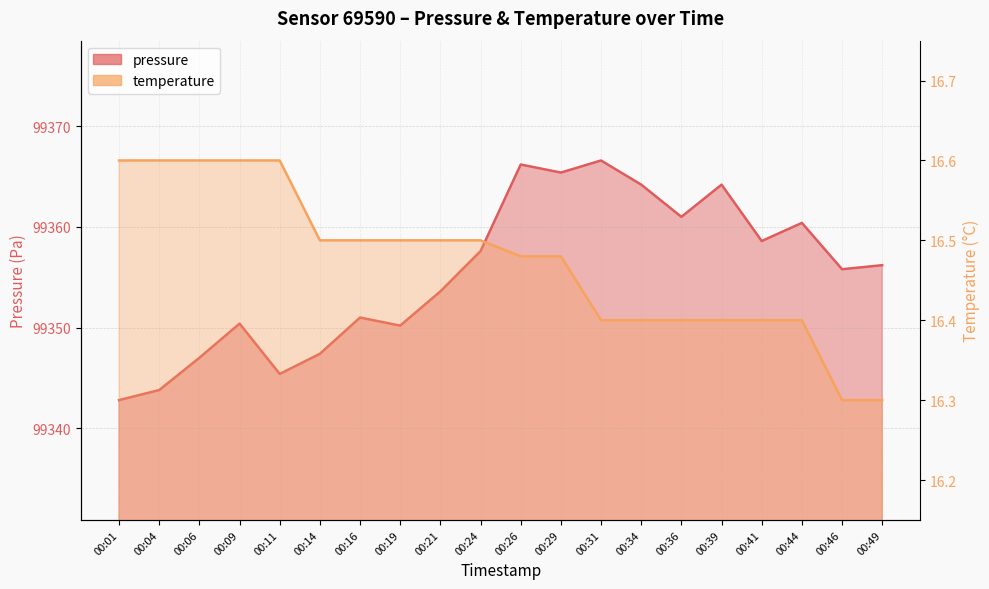

Which has a higher value, 00:24 or 00:49?

00:24